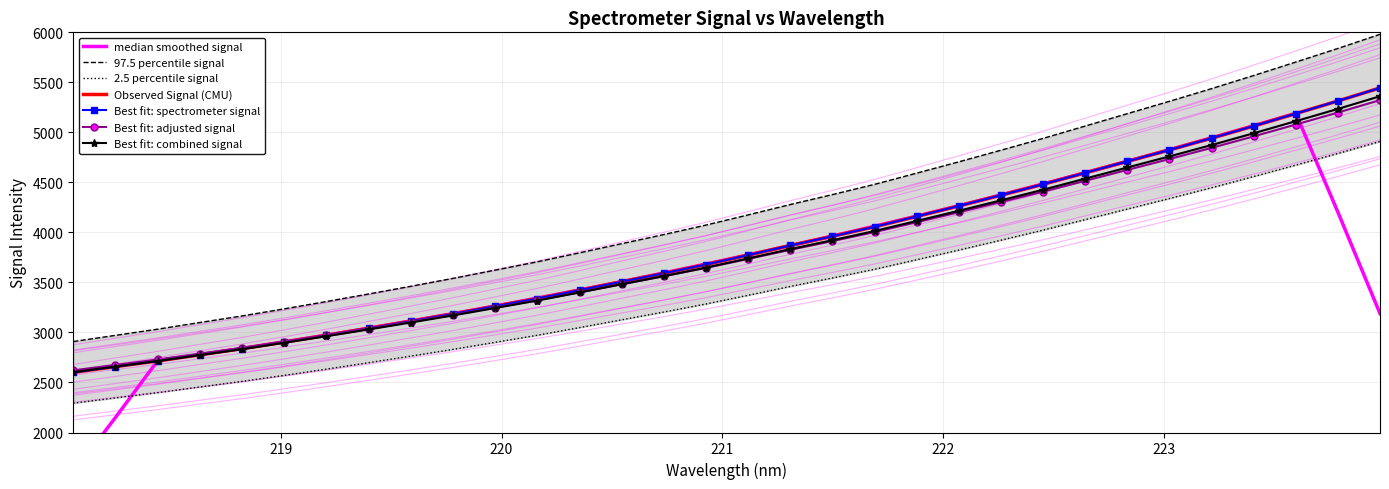

How many data points are above 4024?

16